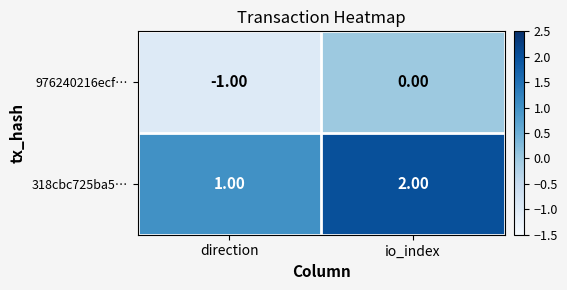

Where is 976240216ecf… nearest to the value 0?

io_index